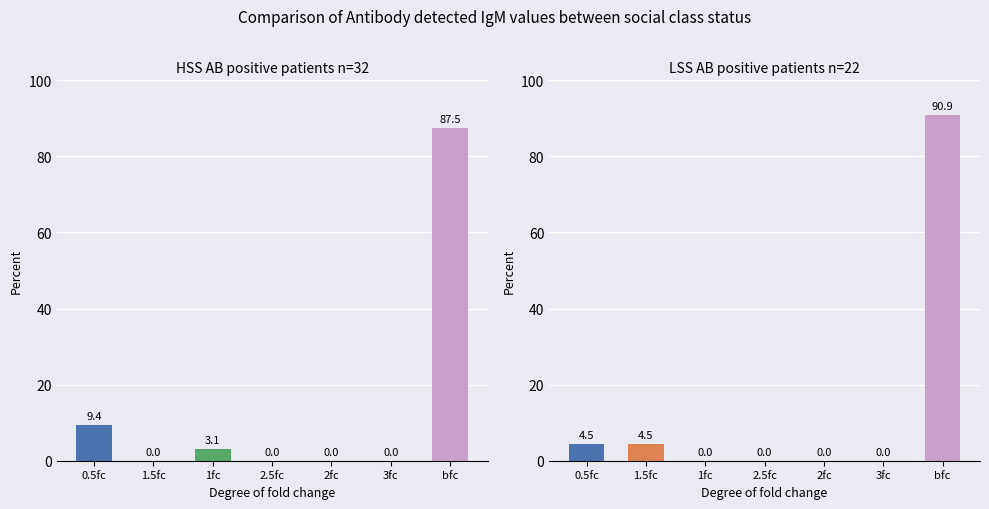

Rank the series by their maximum value, from highest to lowest.

LSS values, HSS values